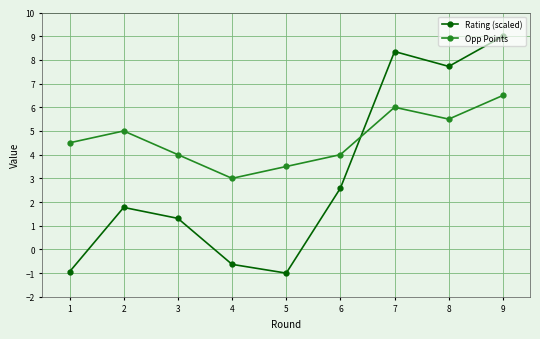

Read the Rating (scaled) value at 2.

1.8